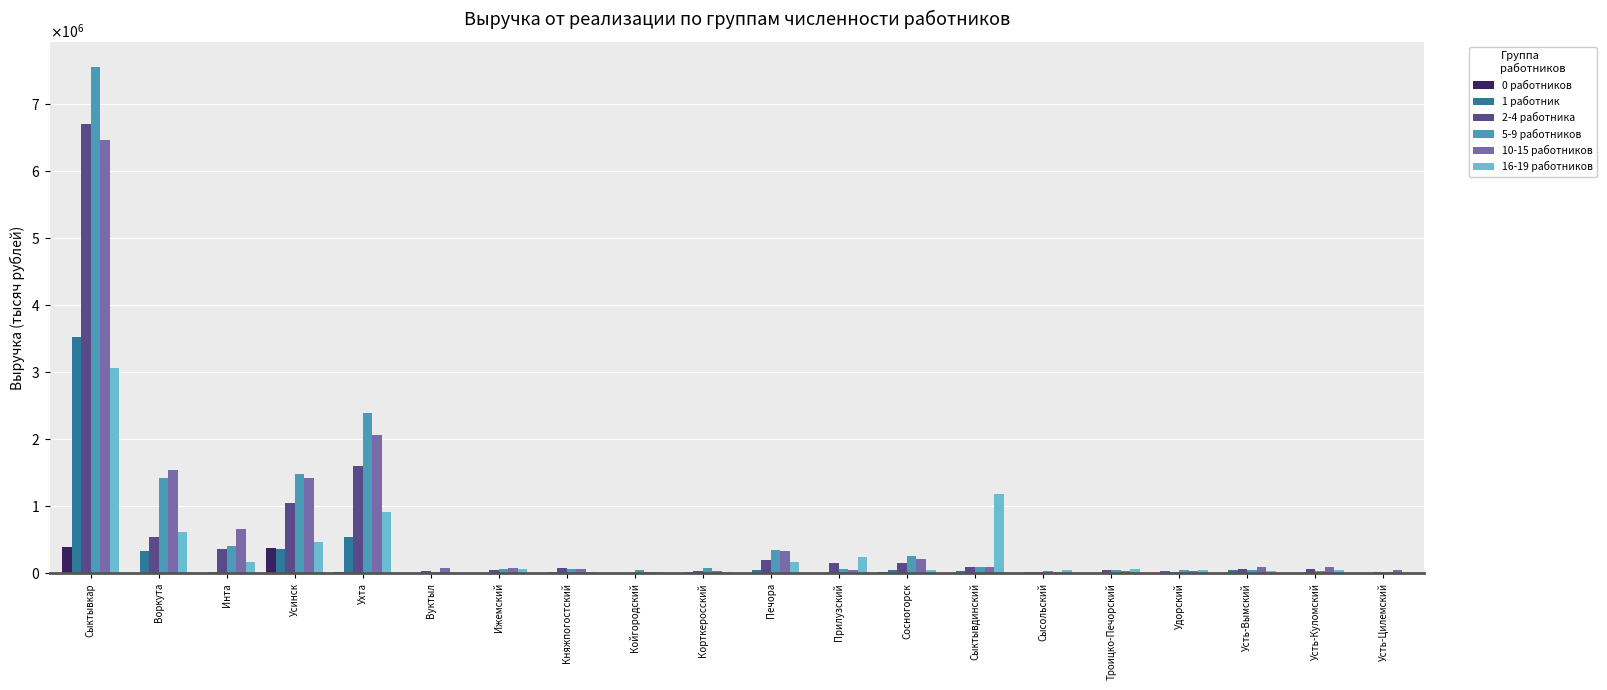

Does the chart contain stacked bars?

No